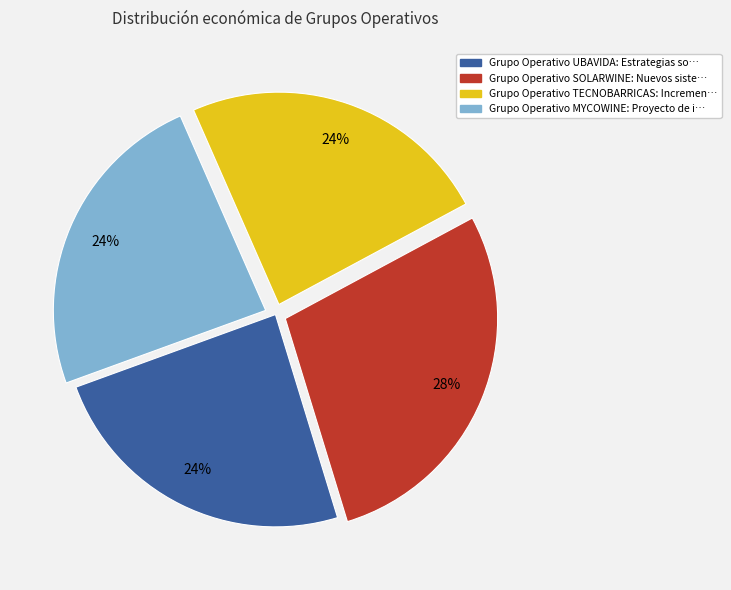

Is there any slice that represents more than half of the pie?

No